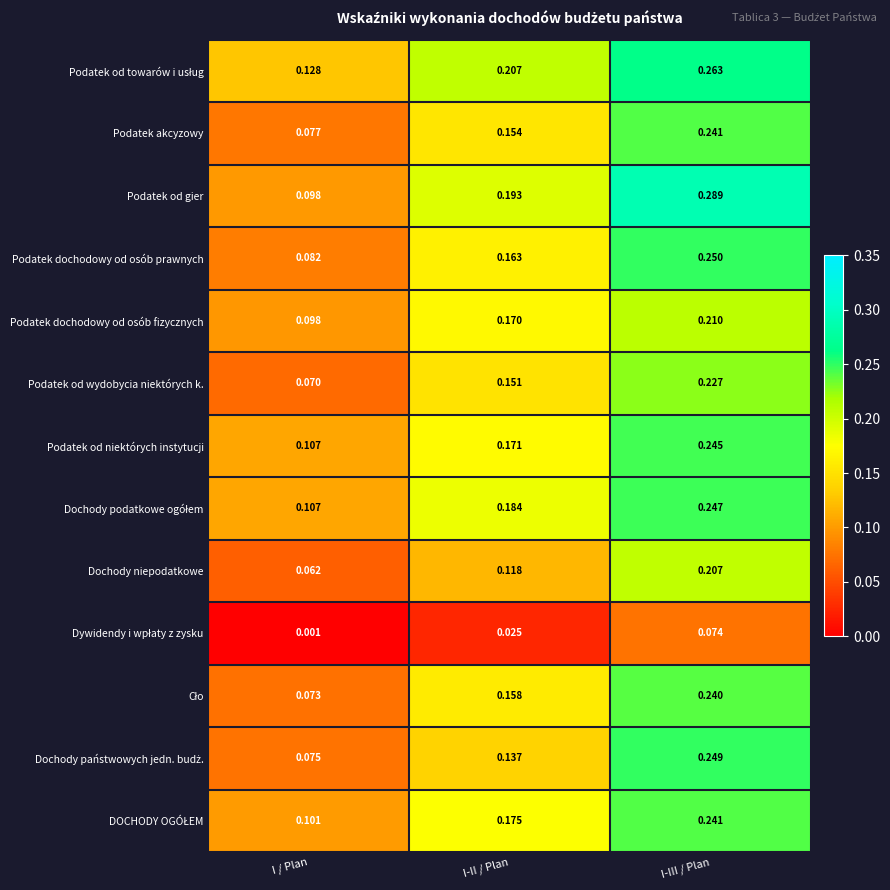

Rank the categories by Podatek dochodowy od osób prawnych value from lowest to highest.

I / Plan, I-II / Plan, I-III / Plan